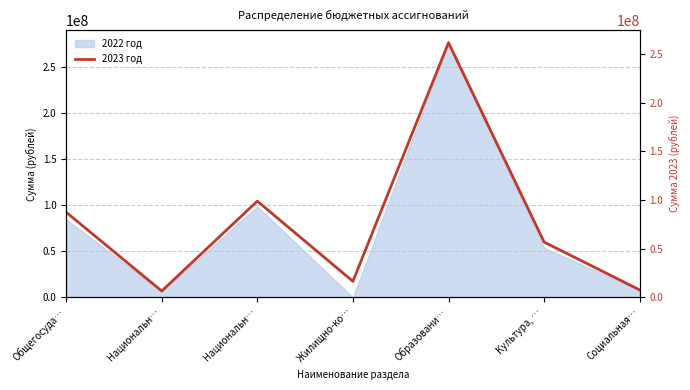

True or false: the data shows 150362636.4 at Национальн….

False